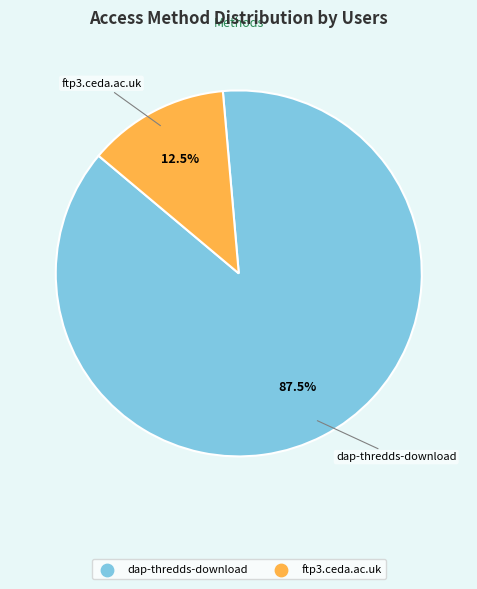

Rank the categories by value from highest to lowest.

dap-thredds-download, ftp3.ceda.ac.uk